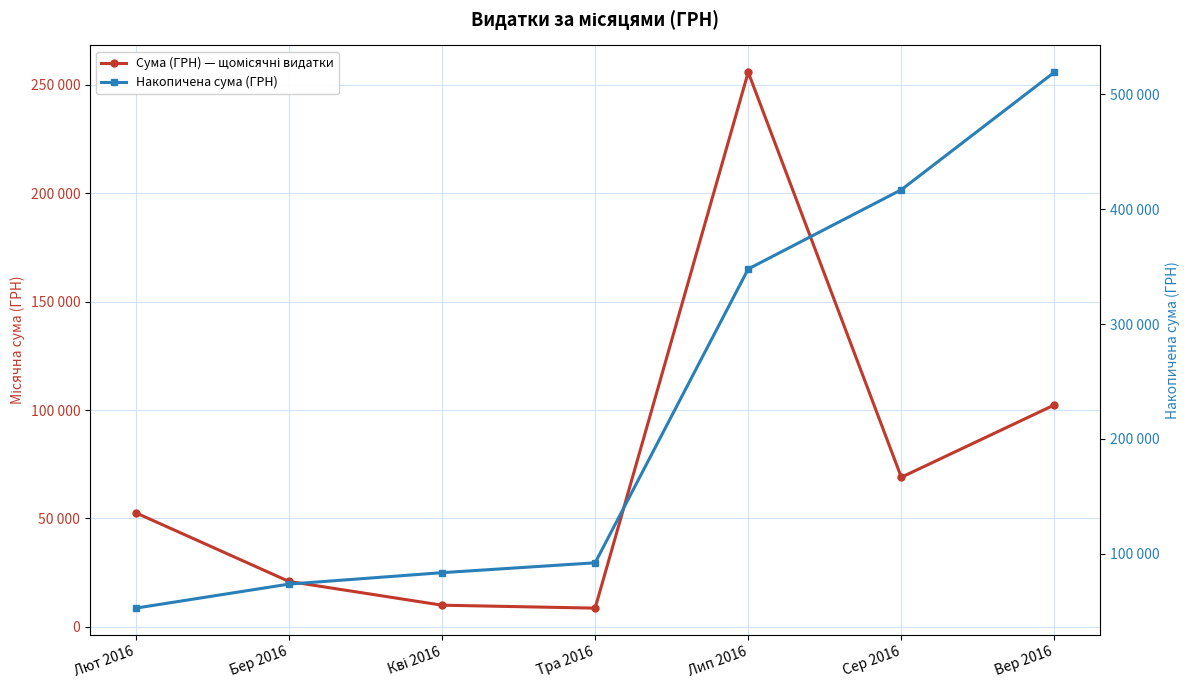

What is the smallest value displayed?

8603.1